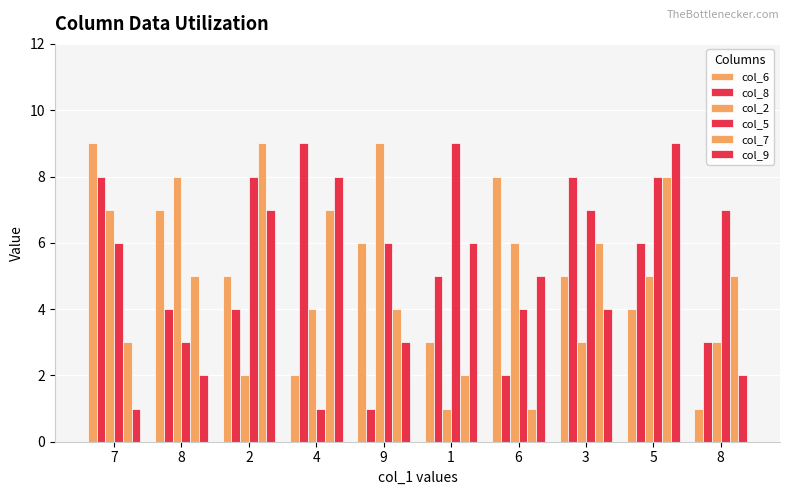

What is the label of the 1st bar from the right?

8